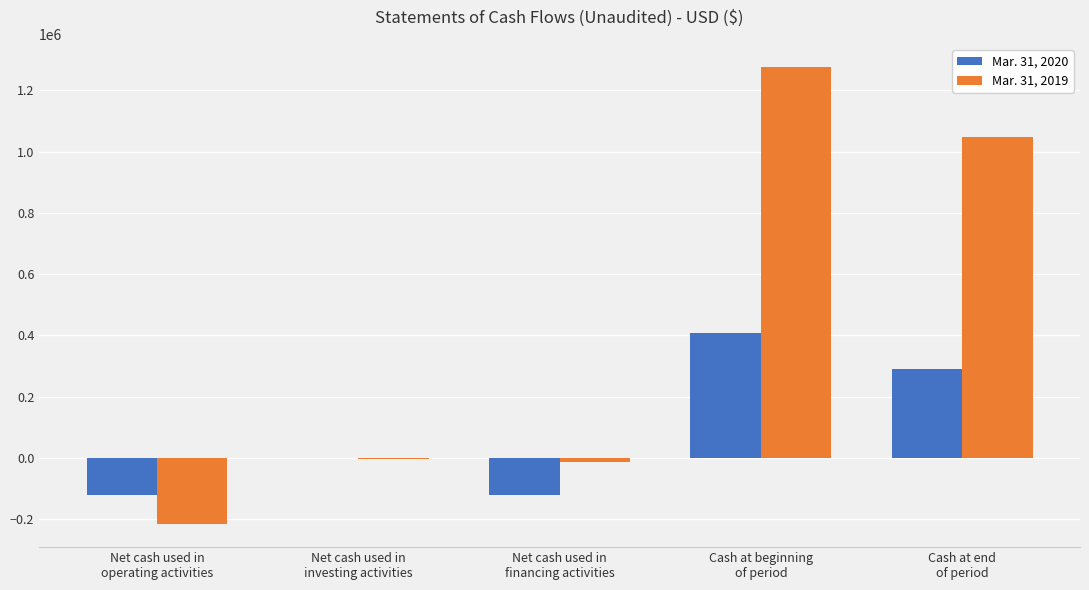

At which label does Mar. 31, 2020 reach its peak?

Cash at beginning
of period